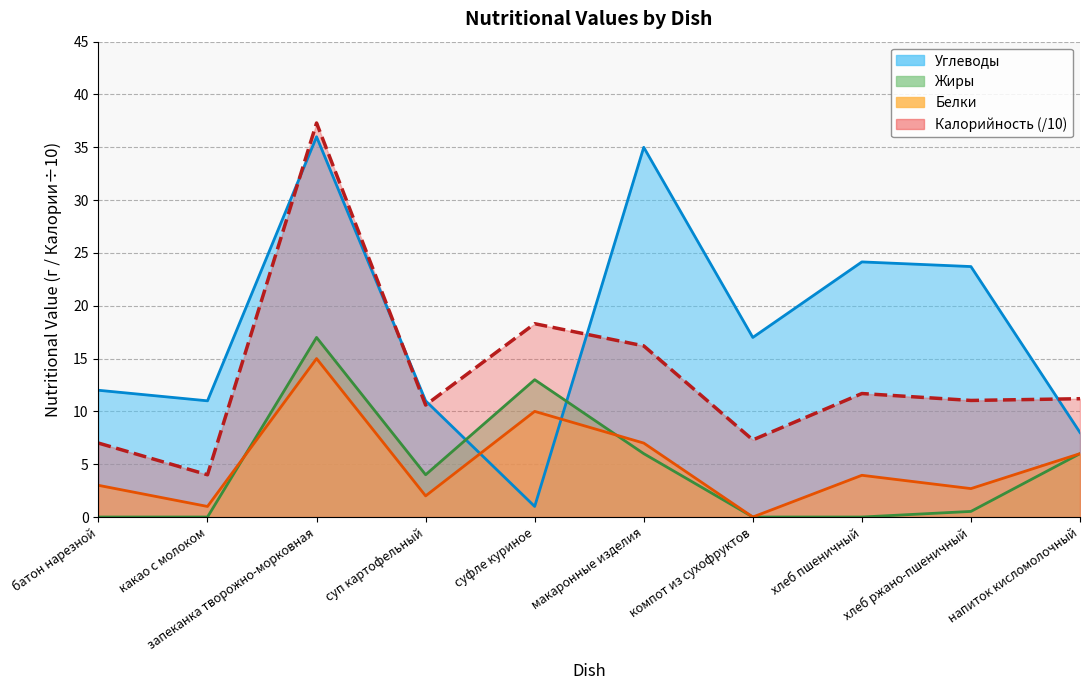

What is the total value across all series at суп картофельный?

27.6